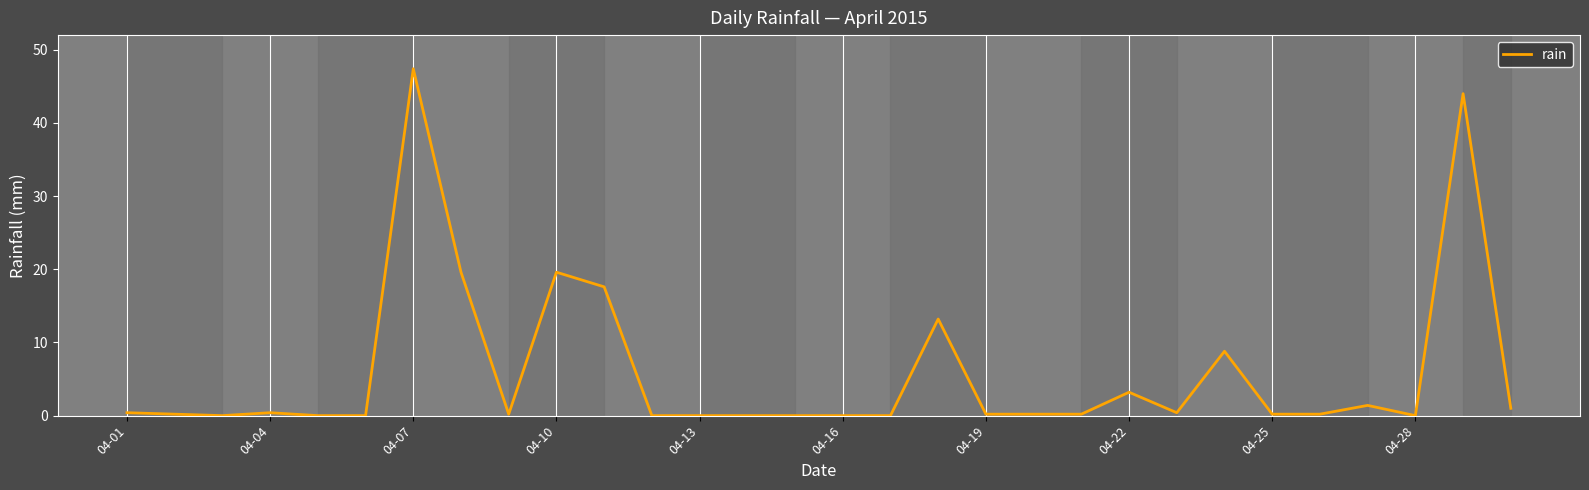

What is the difference between the maximum and minimum values?

47.4